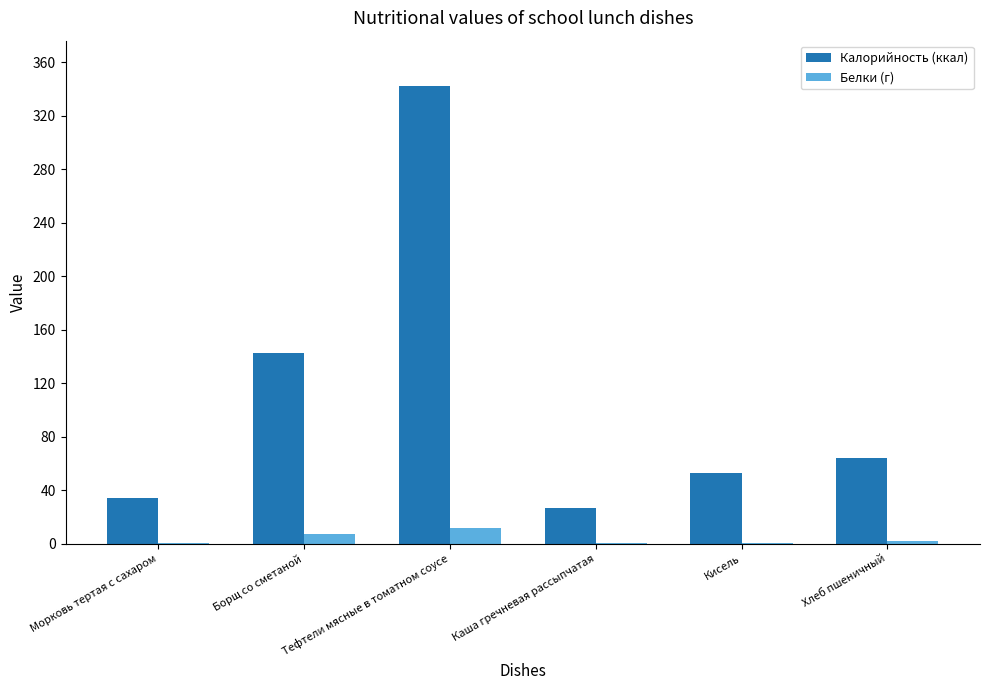

How many distinct data groups are displayed?

2